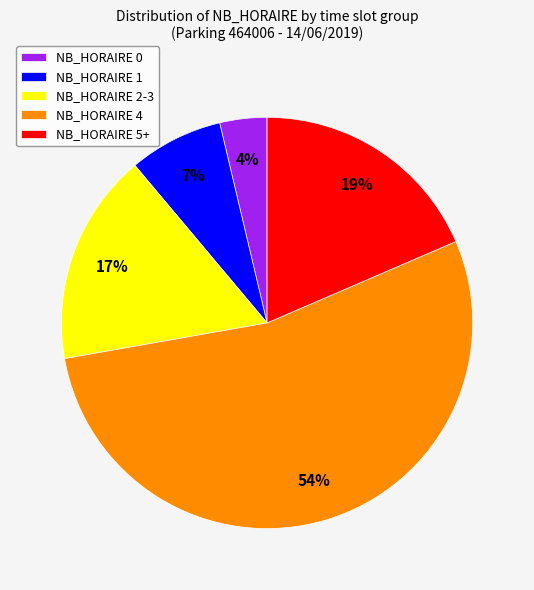

True or false: NB_HORAIRE 0 accounts for 4% of the total.

True